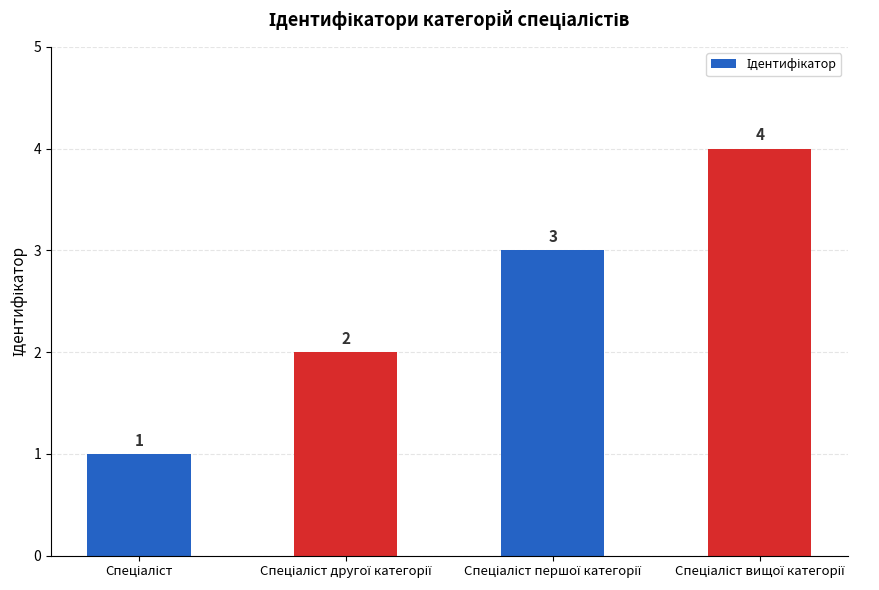

How many values are below 3?

2